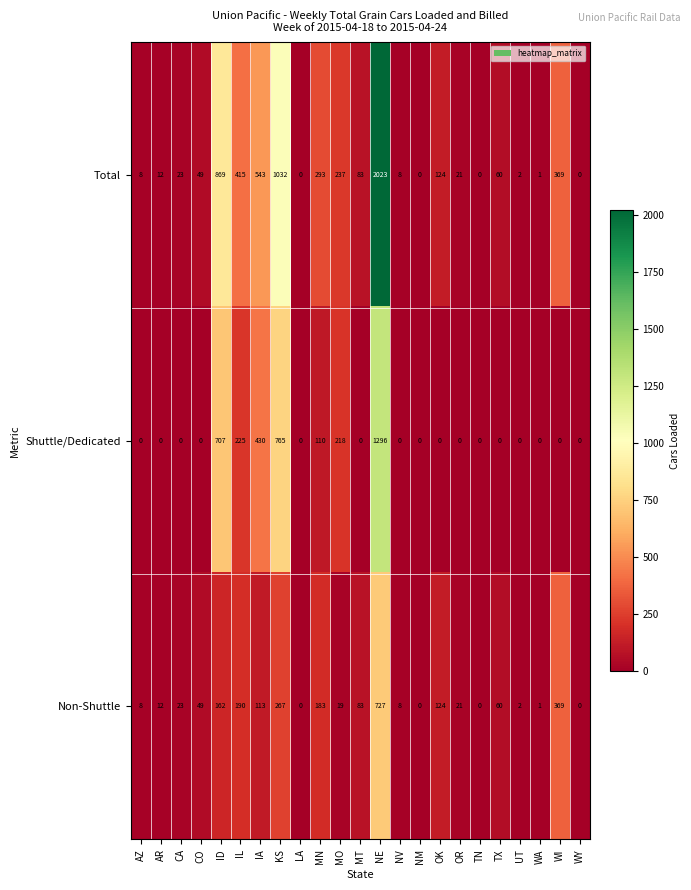

Is it true that Total equals 310 at MO?

False